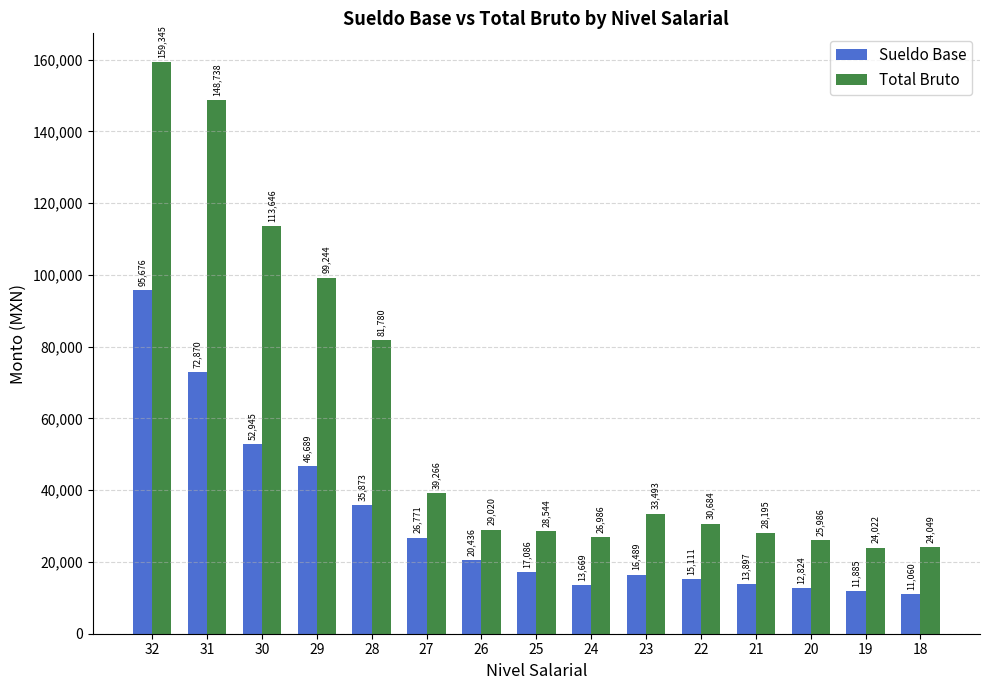

What is the value of the Total Bruto bar at the 7th from the left?

29019.7